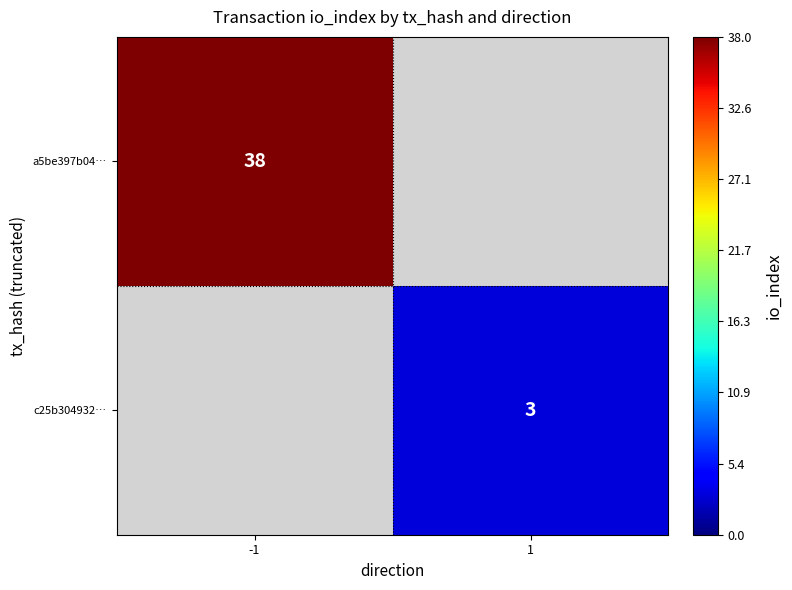

Is the value of c25b304932… at 1 greater than the value of a5be397b04… at -1?

No